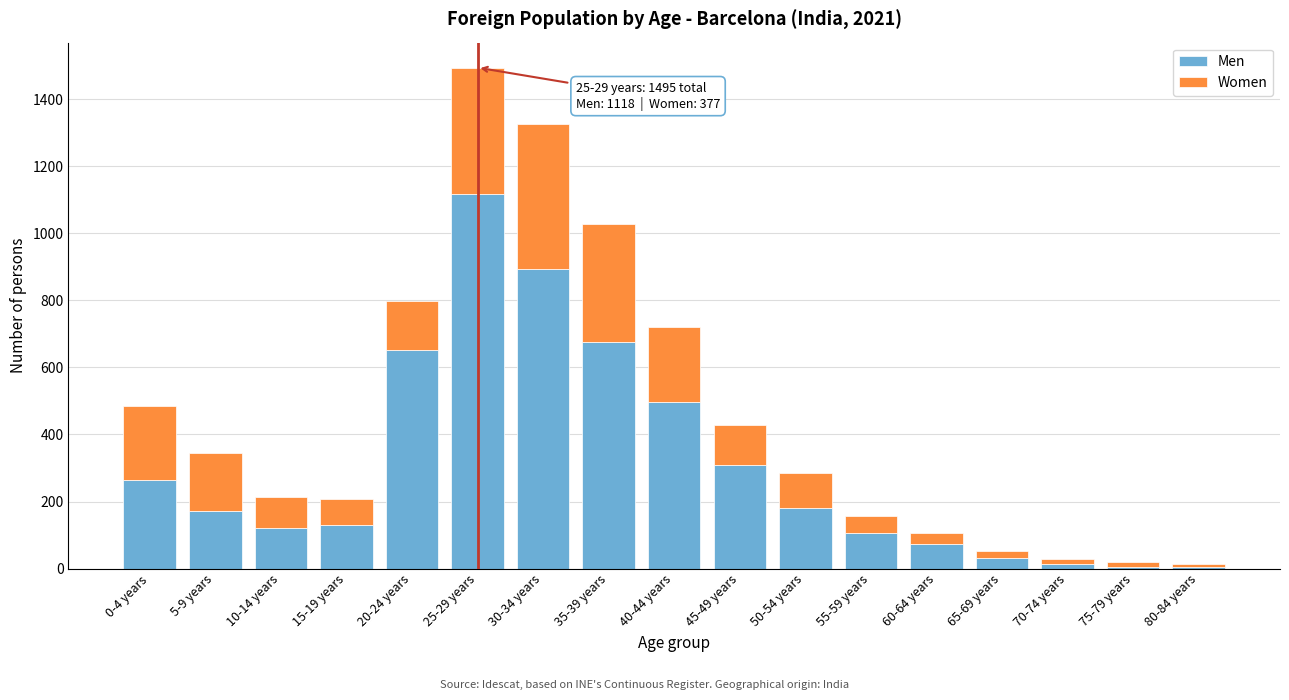

Which category has the highest value in the Men series?

25-29 years